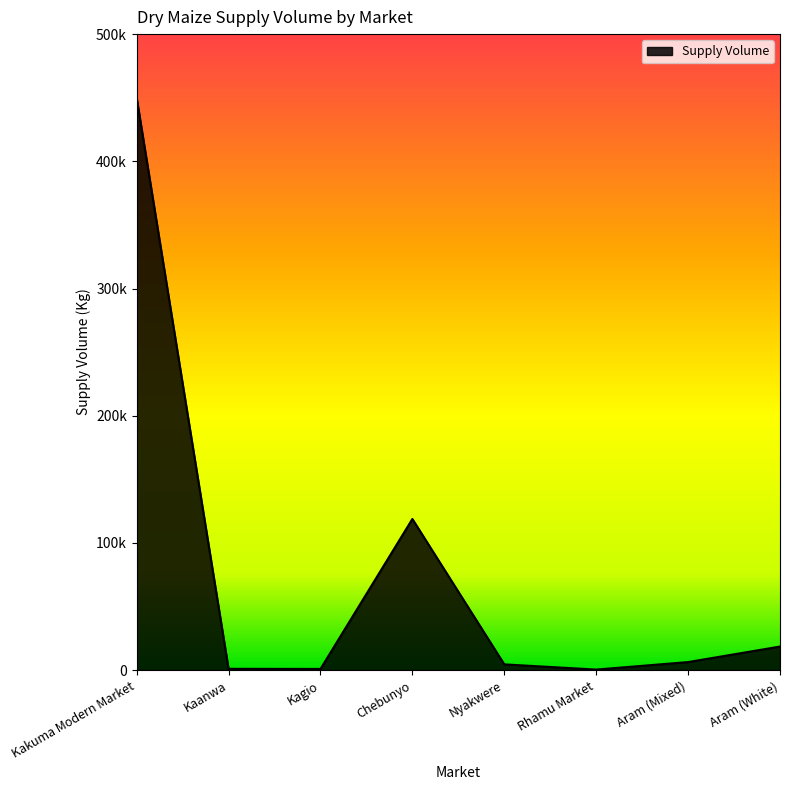

Reading right to left, extract all data points from this chart.

Aram (White)=18500	Aram (Mixed)=6300	Rhamu Market=400	Nyakwere=4500	Chebunyo=118800	Kagio=900	Kaanwa=1000	Kakuma Modern Market=450000